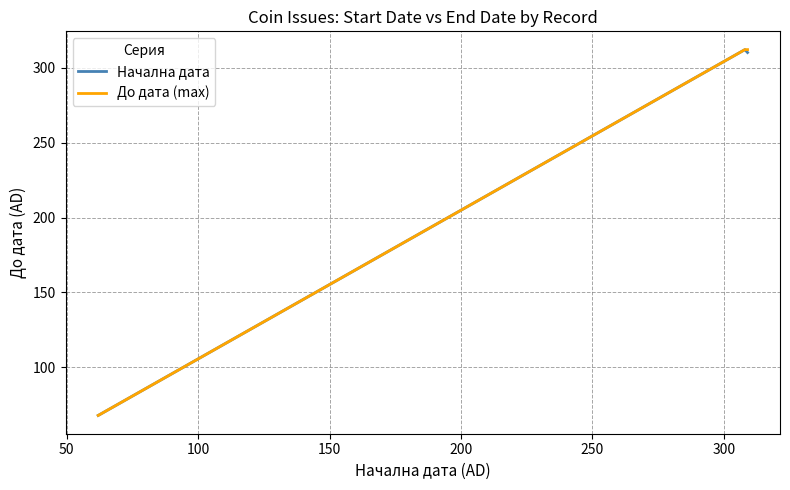

Reading left to right, transcribe all the data shown in this chart.

Начална дата: 68.0	312.0	310.1
До дата (max): 68.0	312.0	312.0